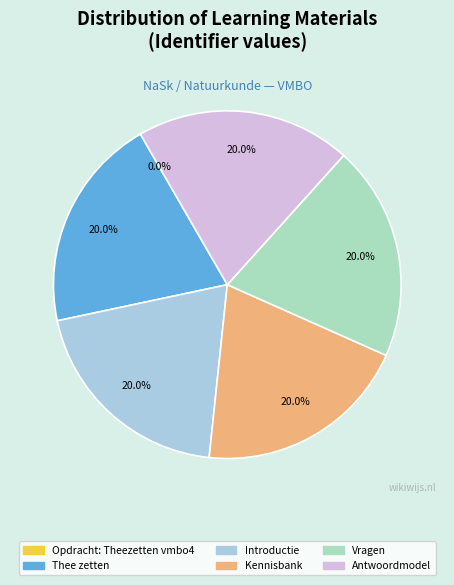

Does Introductie account for over 50% of the chart?

No